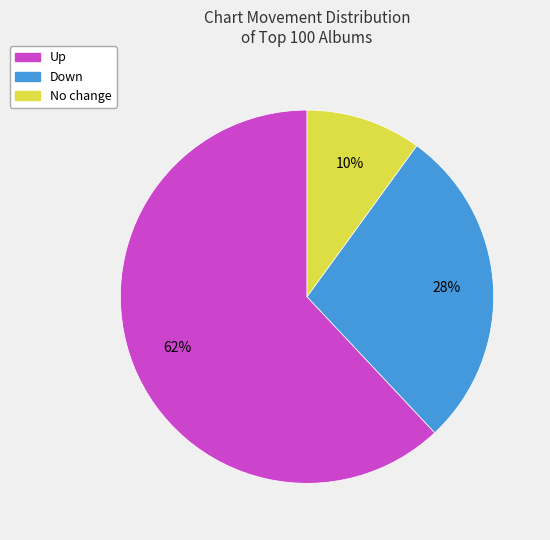

Between Down and No change, which is larger?

Down